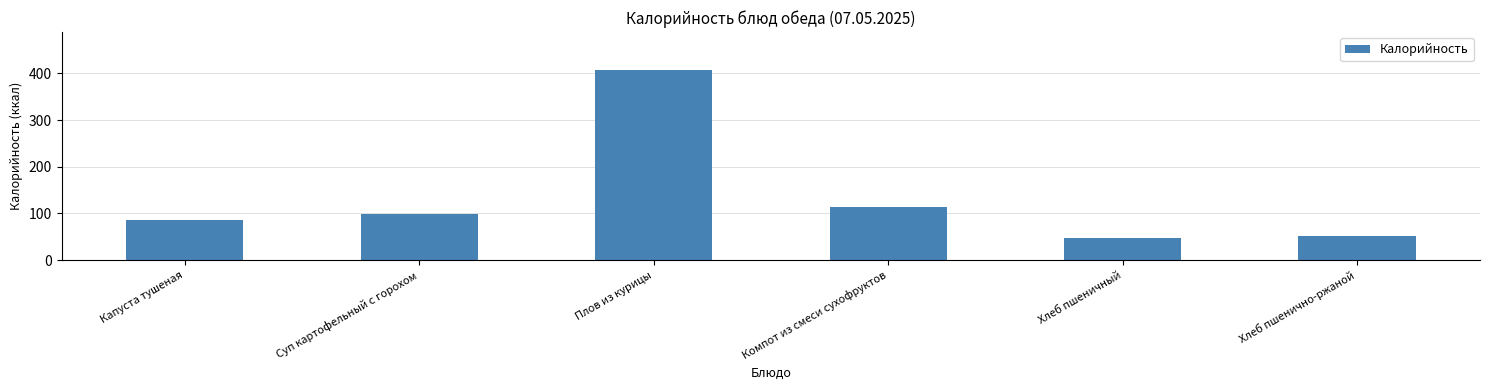

What is the sum of the values at Хлеб пшеничный and Хлеб пшенично-ржаной?

99